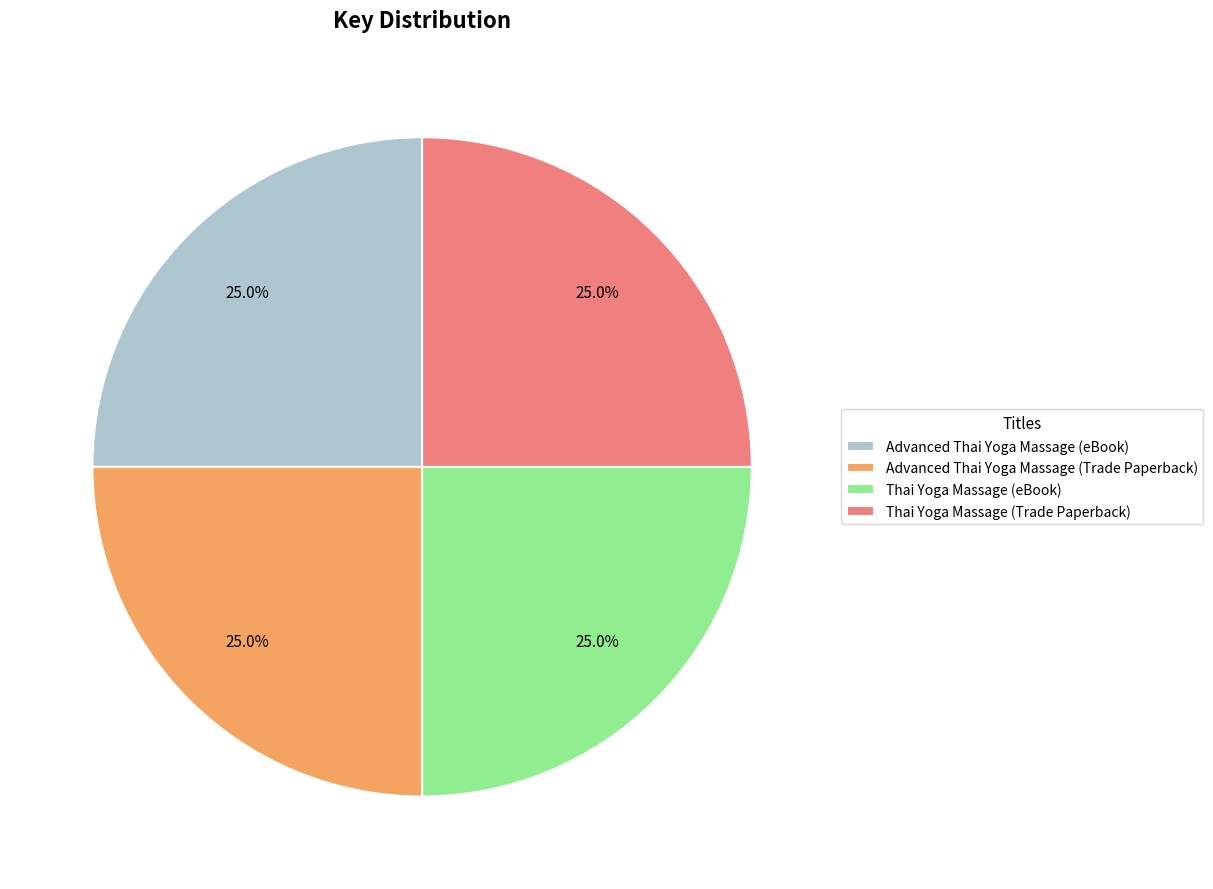

How many segments does this pie chart have?

4